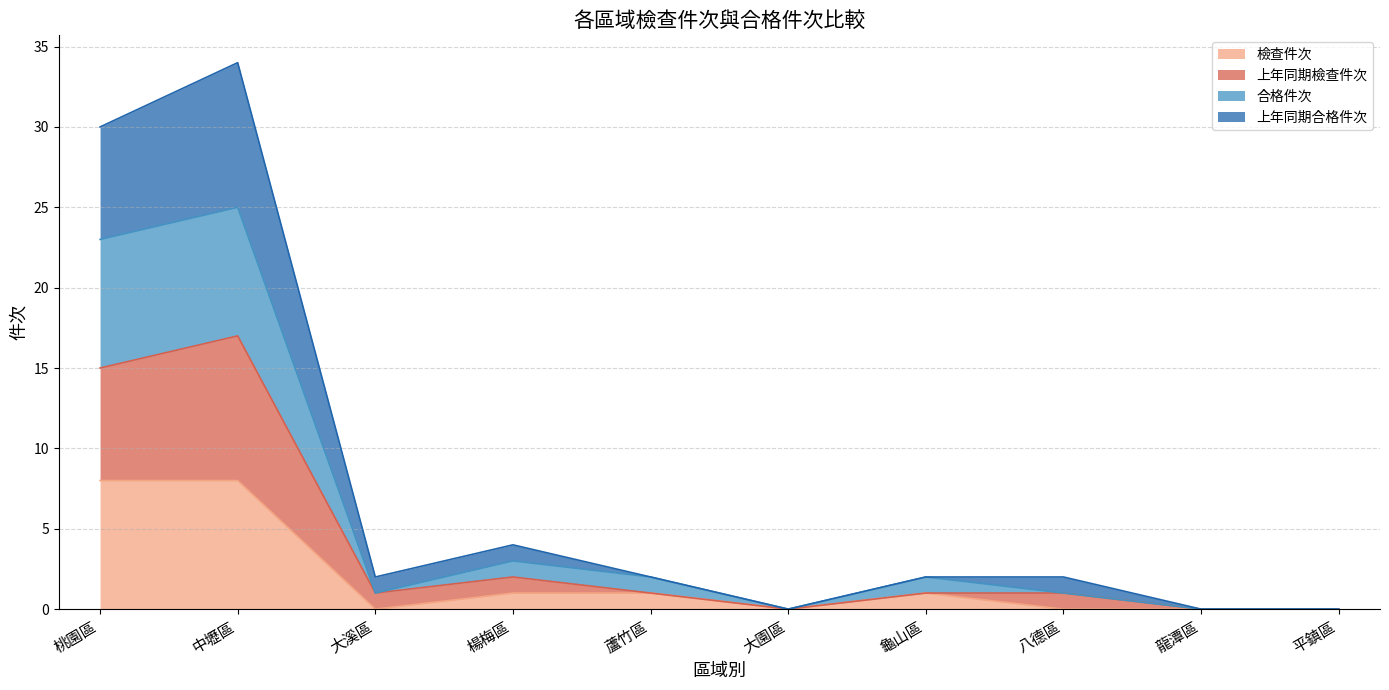

True or false: 檢查件次 and 合格件次 cross at least once.

False